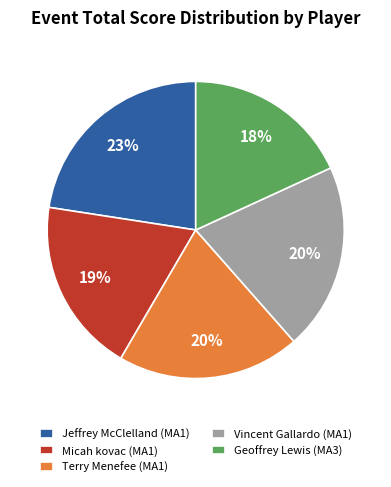

To the nearest percent, what portion does Vincent Gallardo (MA1) represent?

20%